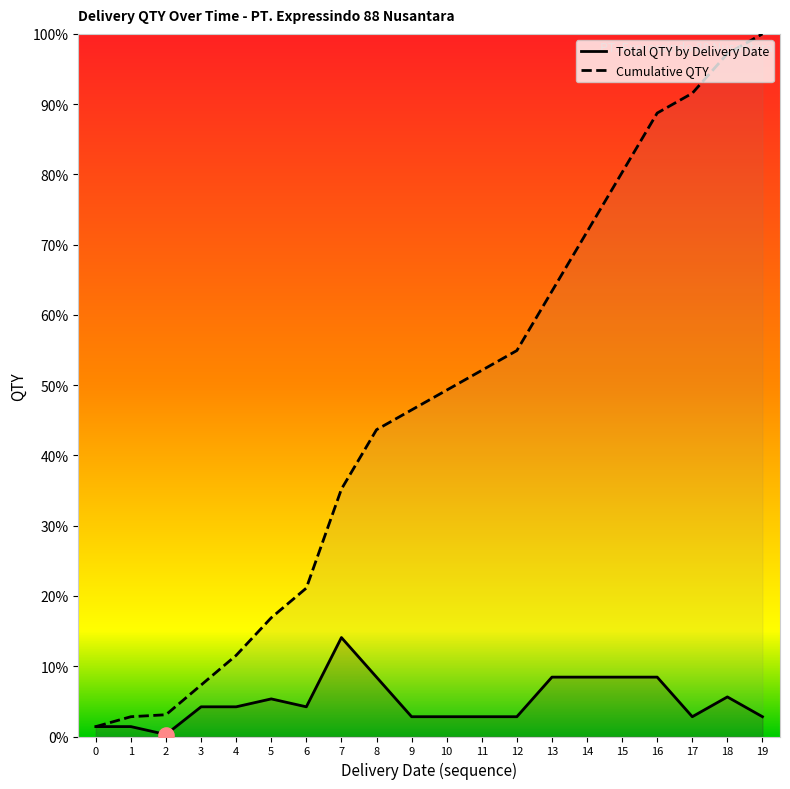

What are all the series names shown in the legend?

Total QTY by Delivery Date, Cumulative QTY